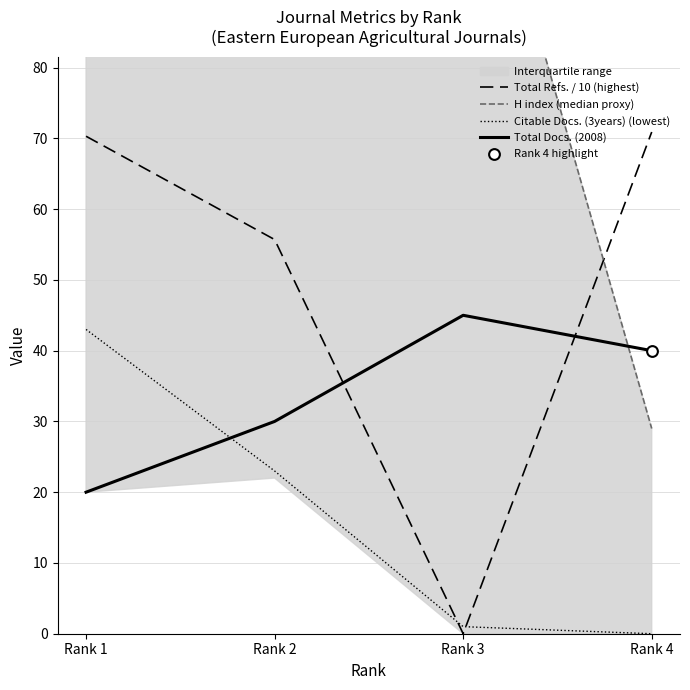

Which series has the widest spread of Y values?

H index (median proxy)